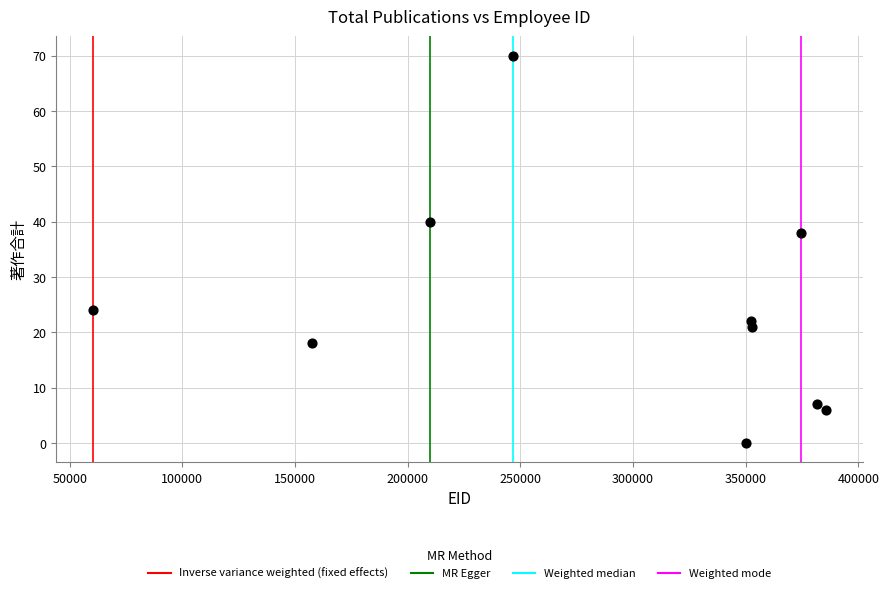

What is the range of X values (max minus min)?

325432